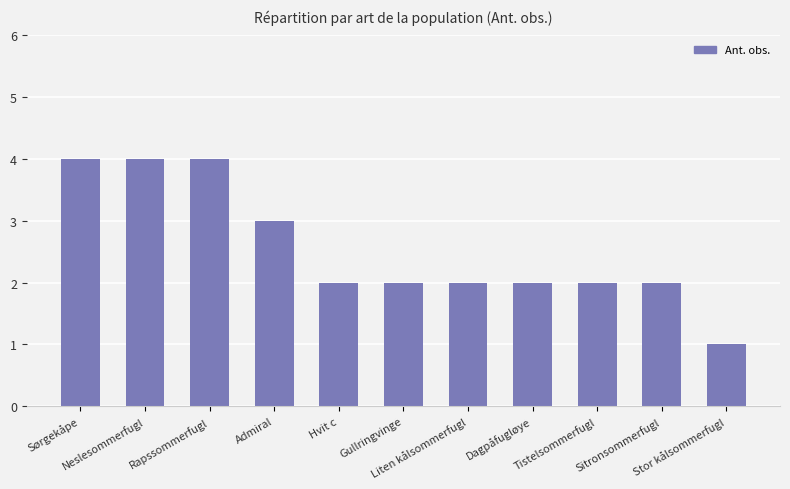

What is the label of the 4th bar from the right?

Dagpåfugløye